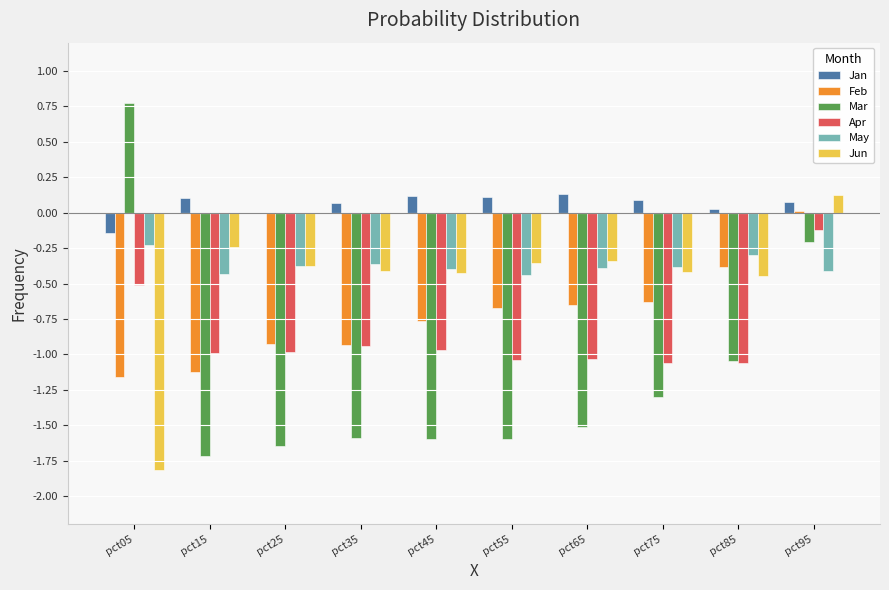

What is the difference between the May values at pct75 and pct85?

0.1